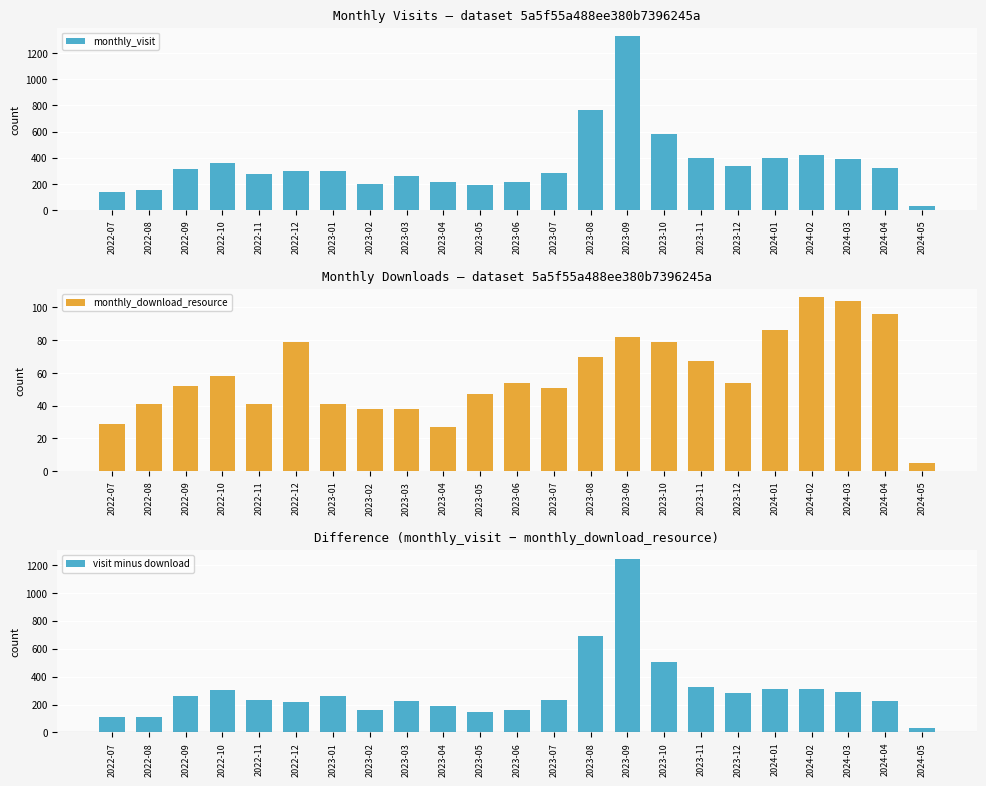

Reading left to right, extract all data points from this chart.

monthly_visit: 142	154	311	364	275	296	303	201	264	217	193	218	285	764	1328	582	395	334	397	420	393	320	35
monthly_download_resource: 29	41	52	58	41	79	41	38	38	27	47	54	51	70	82	79	67	54	86	106	104	96	5
visit minus download: 113	113	259	306	234	217	262	163	226	190	146	164	234	694	1246	503	328	280	311	314	289	224	30